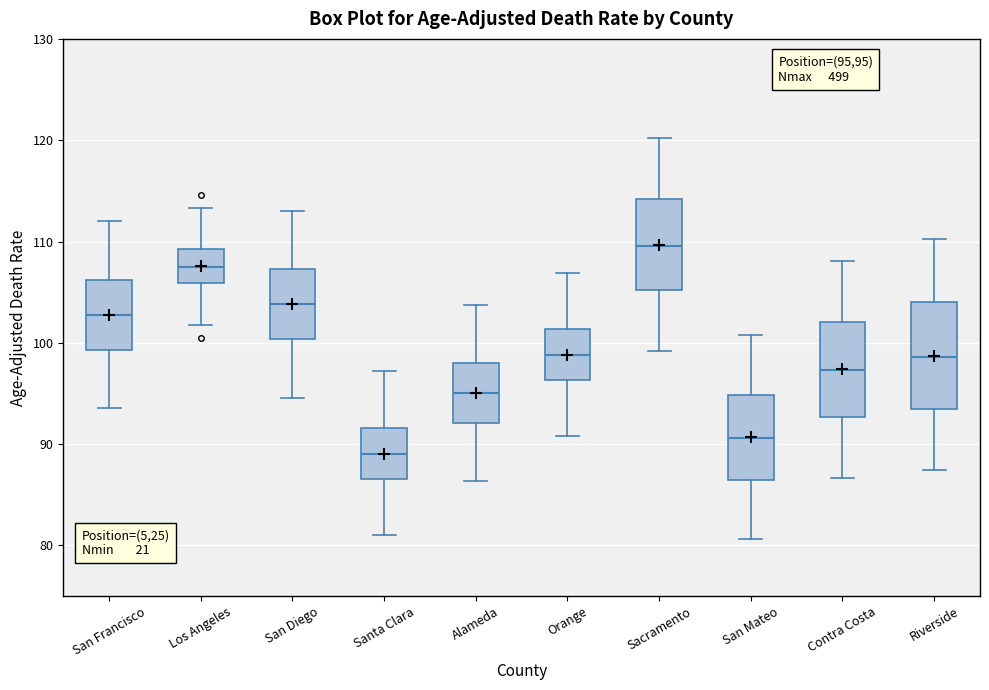

Reading left to right, read every box against the y-axis: the position of its median line, the range the box covers, and the ends of its whiskers. The values are not printed on the chart, so give them approximately, as read against the axis.

San Francisco: median 103, box 99 to 106, whiskers 94 to 112
Los Angeles: median 108, box 106 to 109, whiskers 102 to 113
San Diego: median 104, box 100 to 107, whiskers 95 to 113
Santa Clara: median 89, box 87 to 92, whiskers 81 to 97
Alameda: median 95, box 92 to 98, whiskers 86 to 104
Orange: median 99, box 96 to 101, whiskers 91 to 107
Sacramento: median 110, box 105 to 114, whiskers 99 to 120
San Mateo: median 91, box 86 to 95, whiskers 81 to 101
Contra Costa: median 97, box 93 to 102, whiskers 87 to 108
Riverside: median 99, box 94 to 104, whiskers 87 to 110